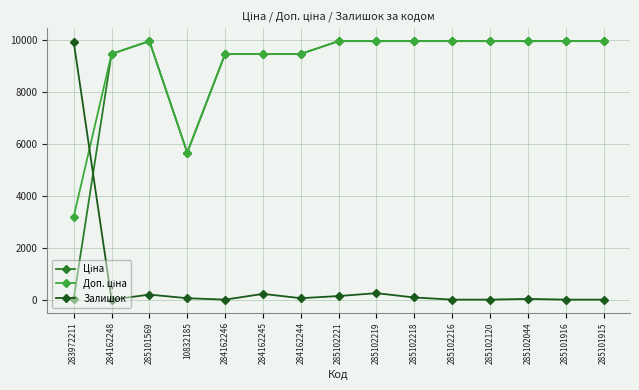

What is the sum of the Залишок values at 285102219 and 285102120?

248.7